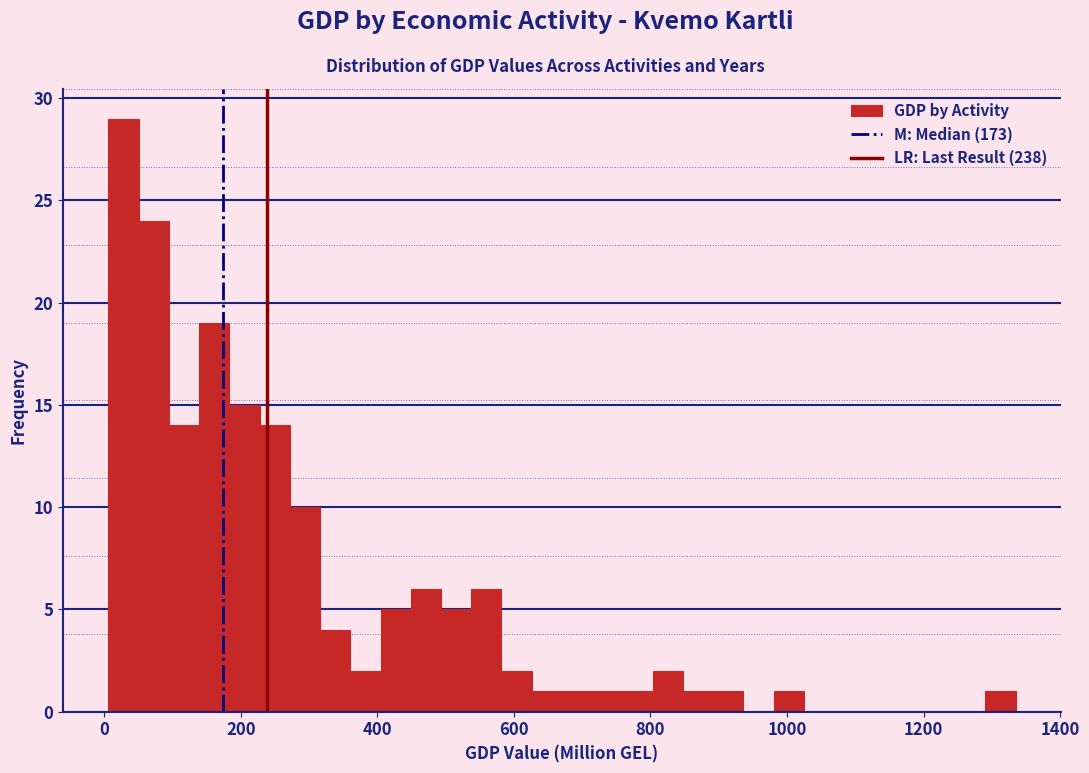

Read against the x-axis, roughly where is the centre of the tallest bar?

20